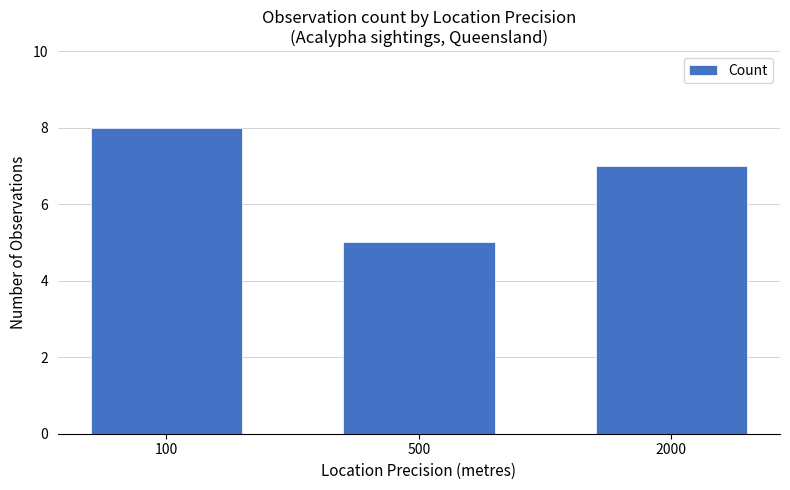

The chart shows a value of 8 at 100. True or false?

True